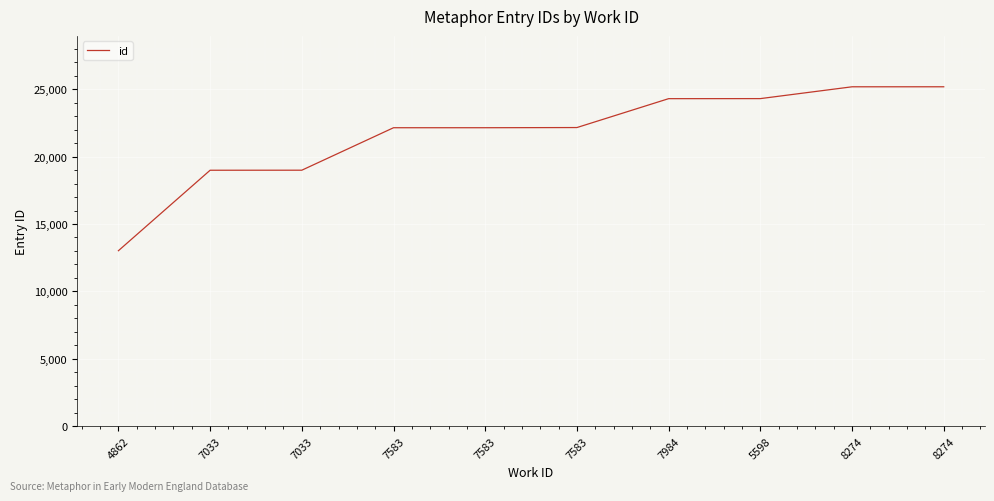

True or false: the data has more than 2 interior local peaks.

False